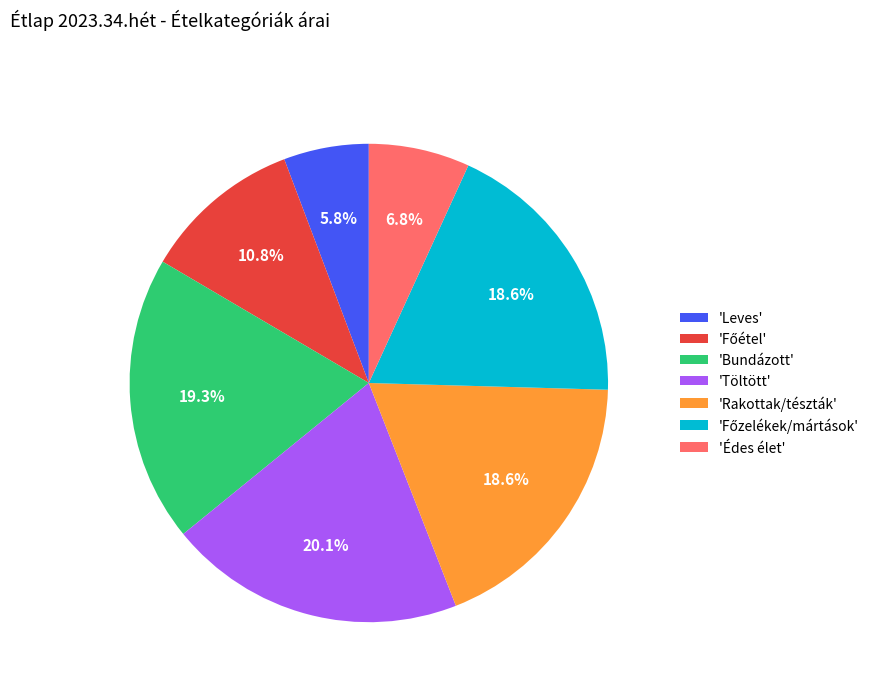

What is the smallest slice in the pie chart?

'Leves'